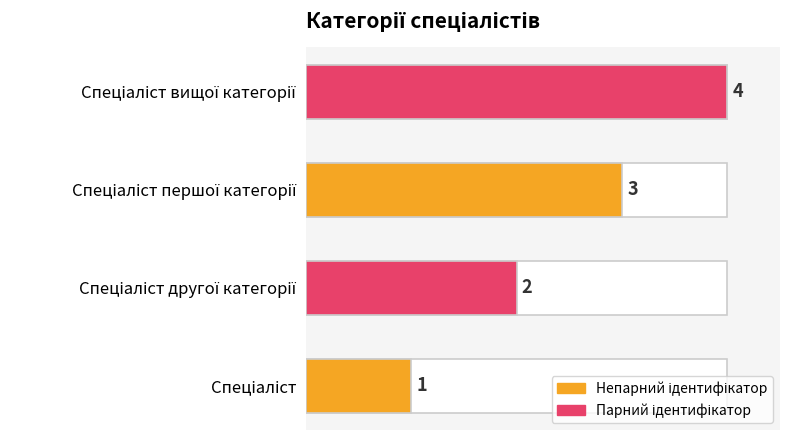

Reading left to right, transcribe all the data shown in this chart.

1	2	3	4